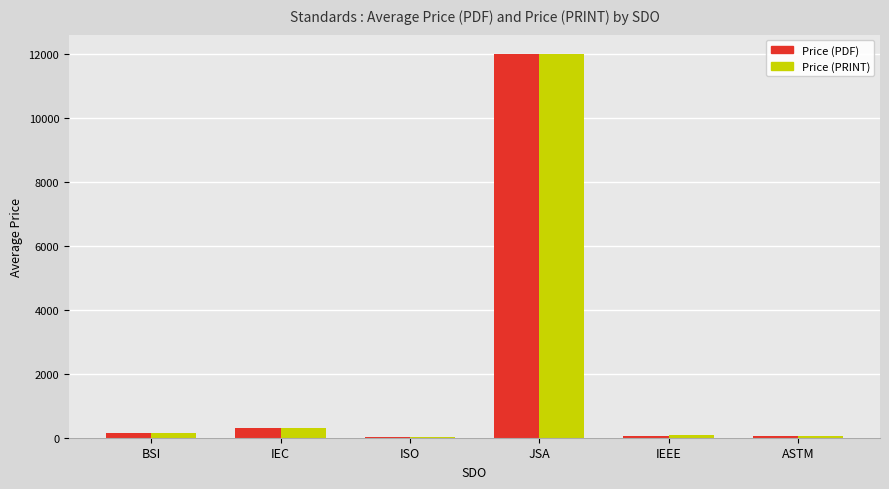

How many distinct data groups are displayed?

2